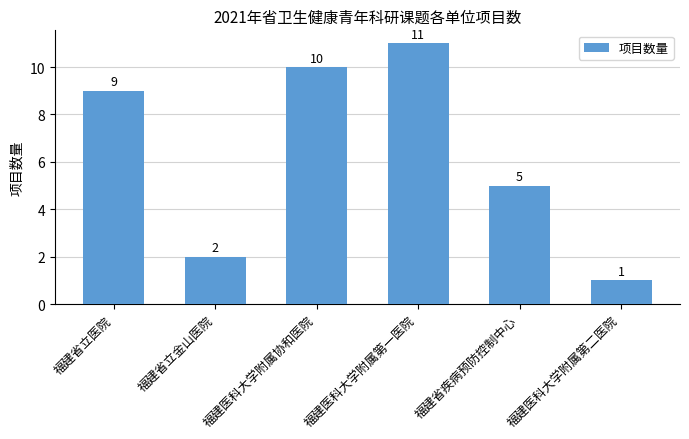

What is the label of the 2nd bar from the left?

福建省立金山医院